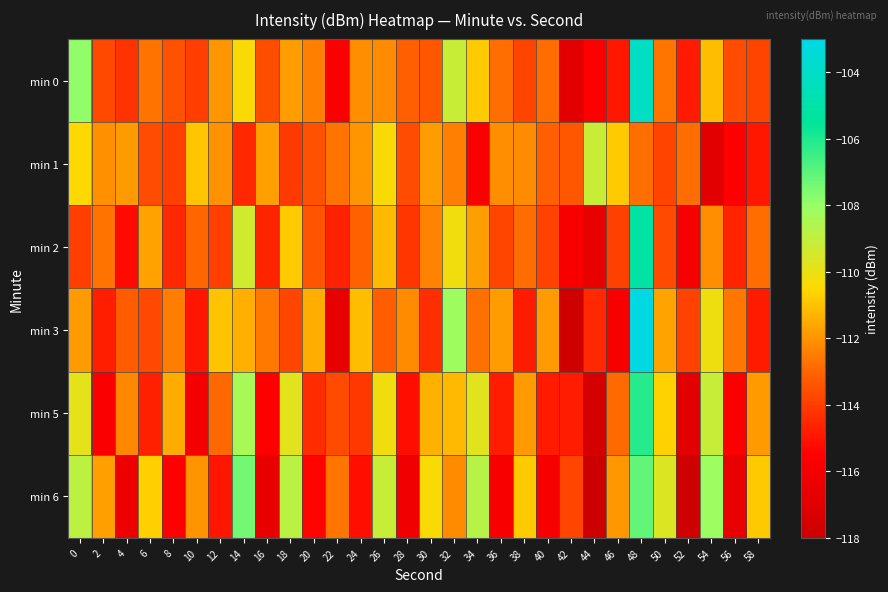

What is the total value across all series at 42?

-692.4